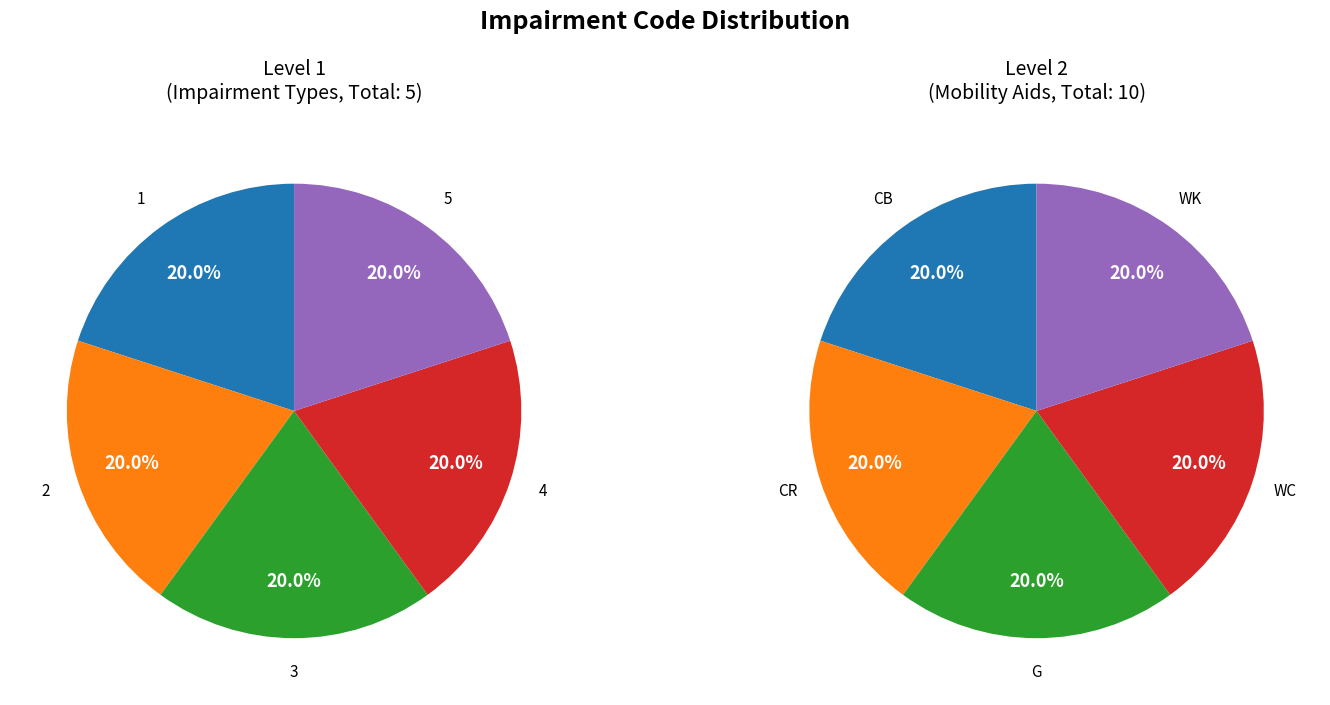

Is it true that 1 is 32% of the pie?

False